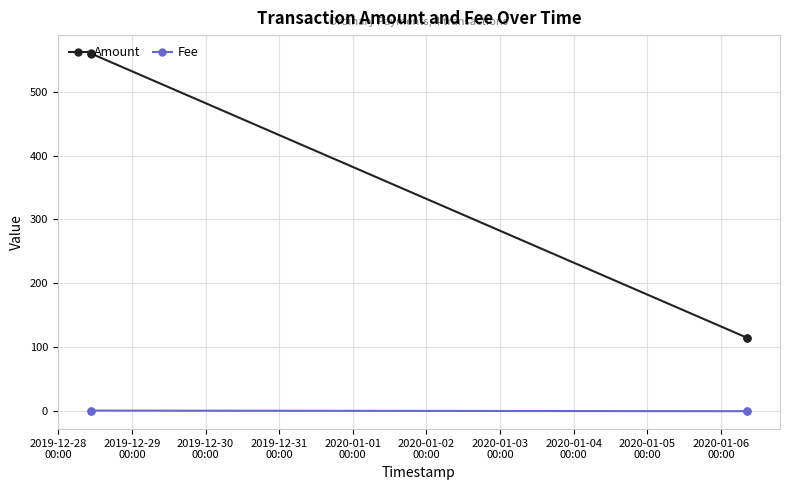

Which series has the largest total across all categories?

Amount